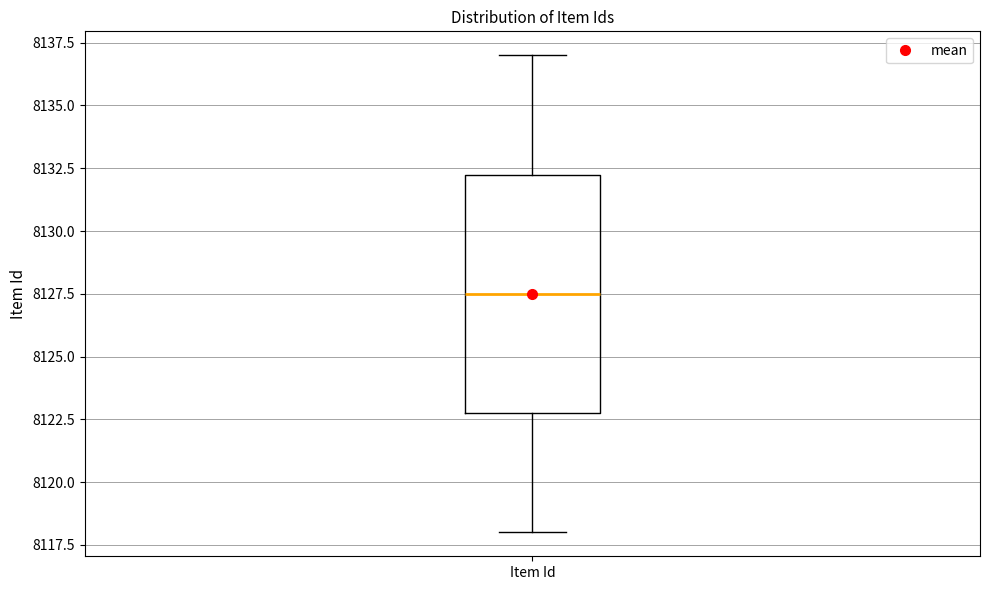

Where does the median line of the box for Item Id sit on the y-axis? The values are not printed on the chart, so give them approximately, as read against the axis.

8127.5